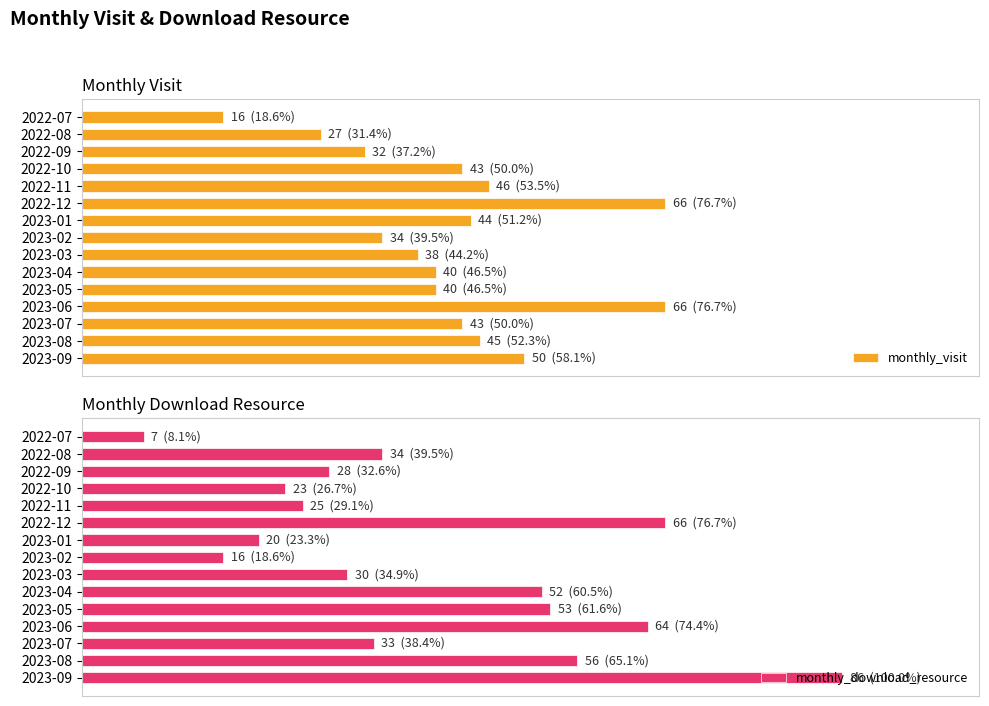

What is the maximum value for monthly_visit?

66